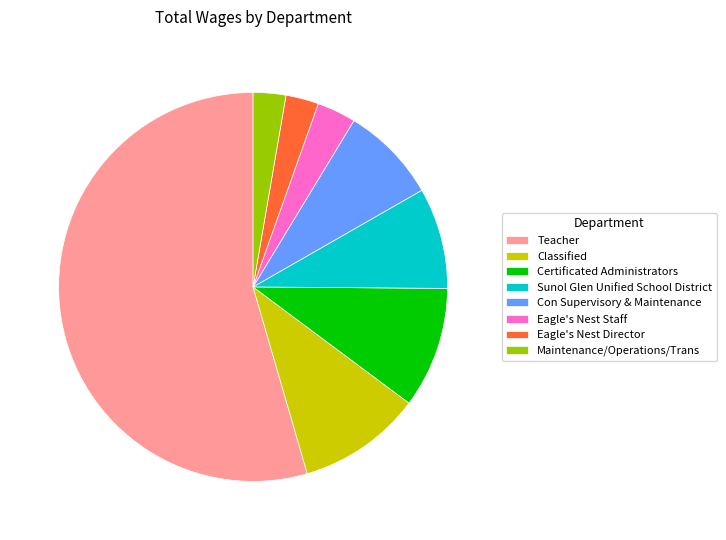

Do Certificated Administrators and Maintenance/Operations/Trans together represent more than half of the pie?

No